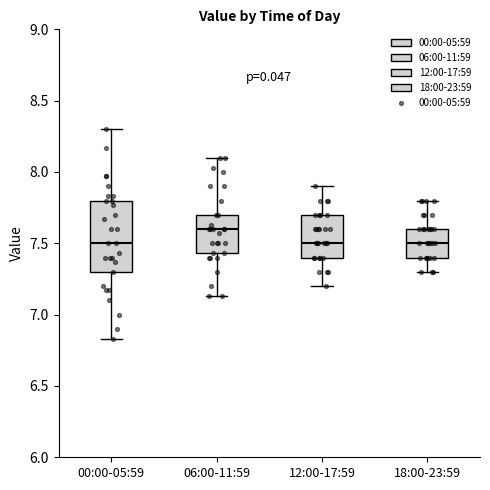

Reading left to right, transcribe this box plot: for each box, give where its median line is, the range the box spans, and where its two whiskers end, as read against the y-axis. The values are not printed on the chart, so give them approximately, as read against the axis.

00:00-05:59: median 7.50, box 7.30 to 7.80, whiskers 6.85 to 8.30
06:00-11:59: median 7.60, box 7.45 to 7.70, whiskers 7.15 to 8.10
12:00-17:59: median 7.50, box 7.40 to 7.70, whiskers 7.20 to 7.90
18:00-23:59: median 7.50, box 7.40 to 7.60, whiskers 7.30 to 7.80